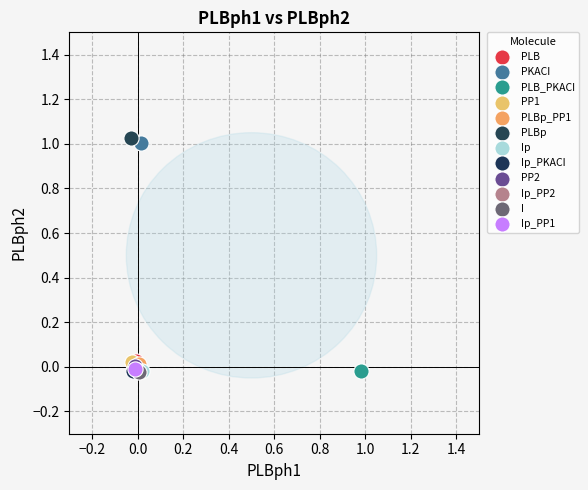

What are all the series names shown in the legend?

PLB, PKACI, PLB_PKACI, PP1, PLBp_PP1, PLBp, Ip, Ip_PKACI, PP2, Ip_PP2, I, Ip_PP1